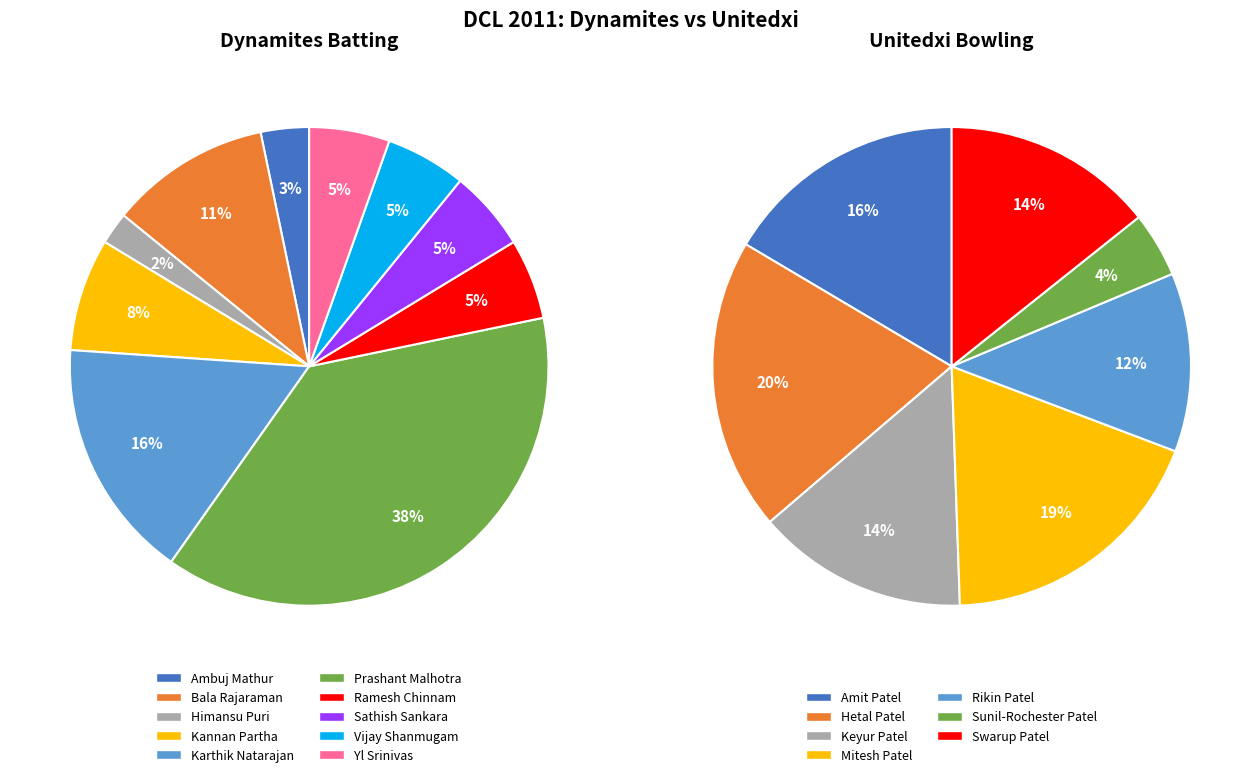

How many slices are in this pie chart?

7